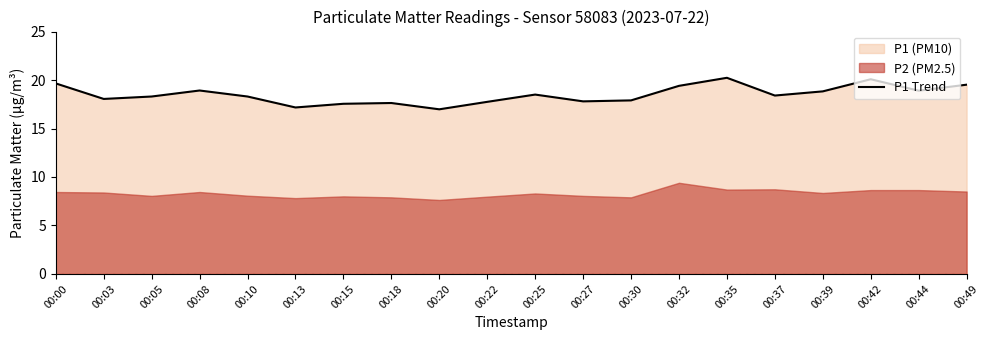

Read the value at 00:08.

18.9